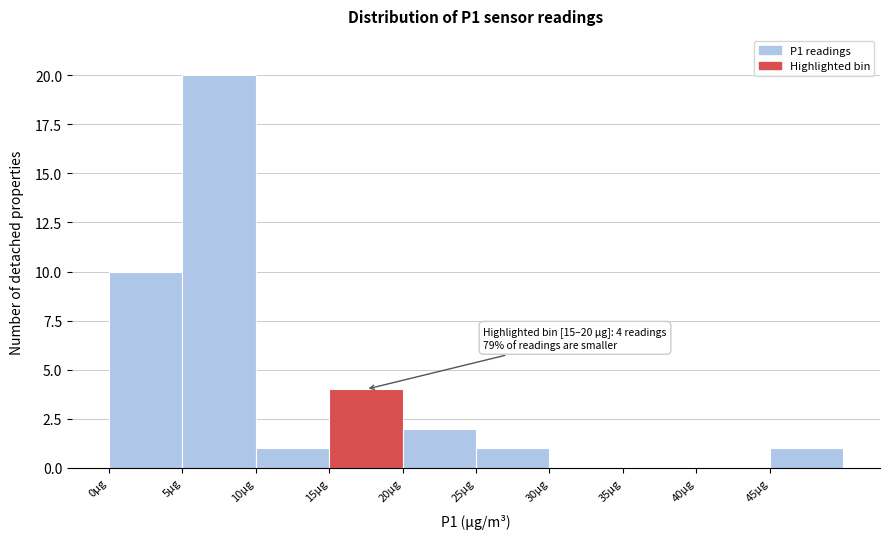

Which range on the x-axis has the tallest bar?

5 to 10